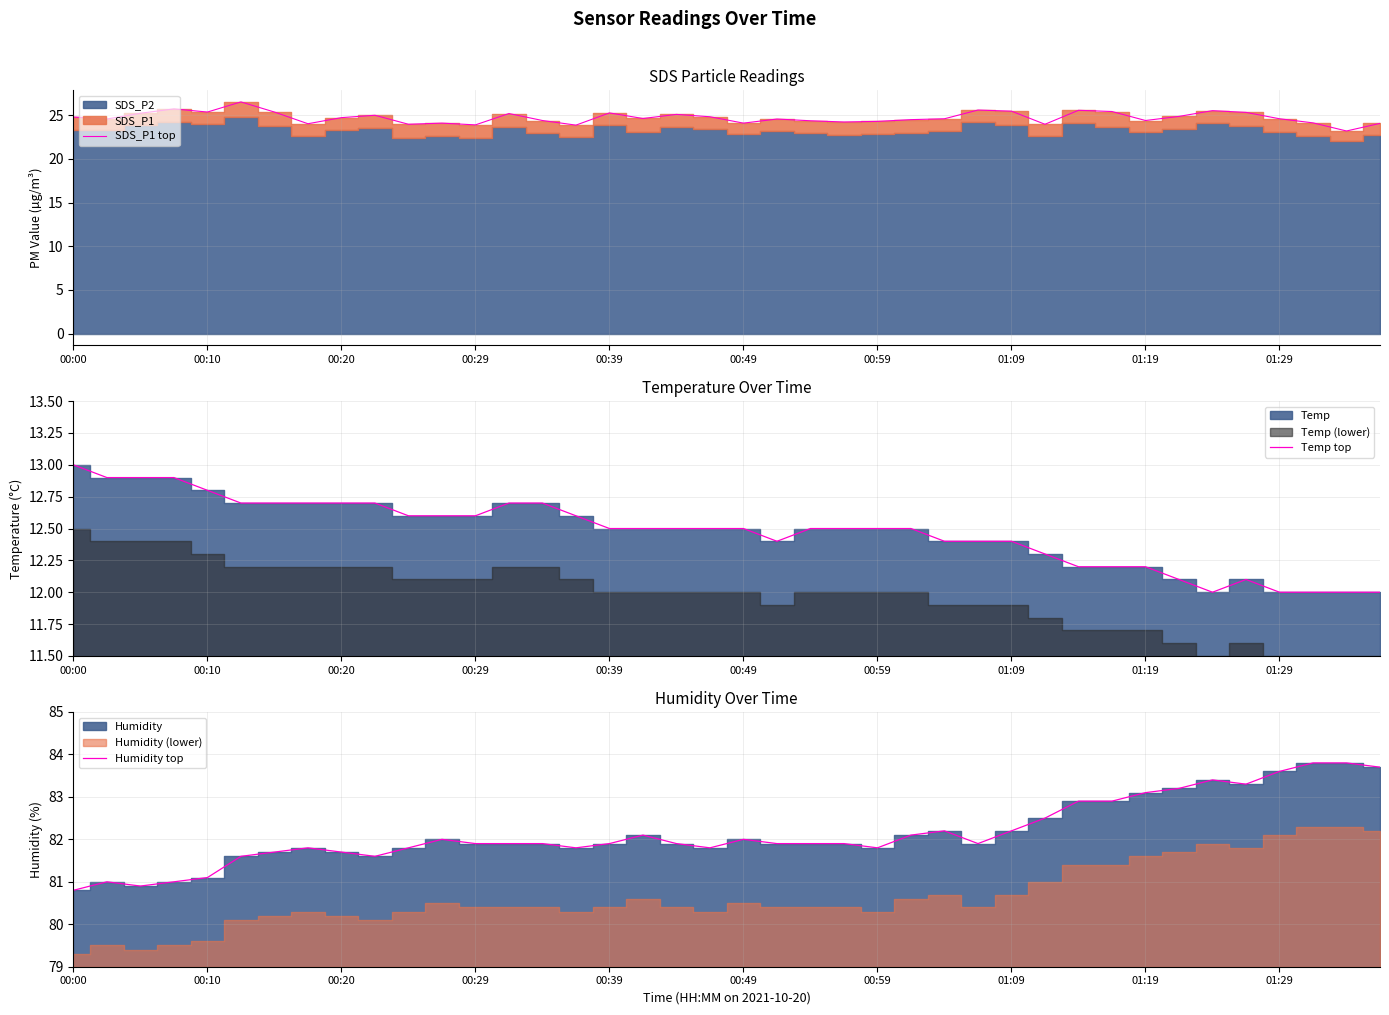

What is the lowest value of the Humidity top series?

80.8